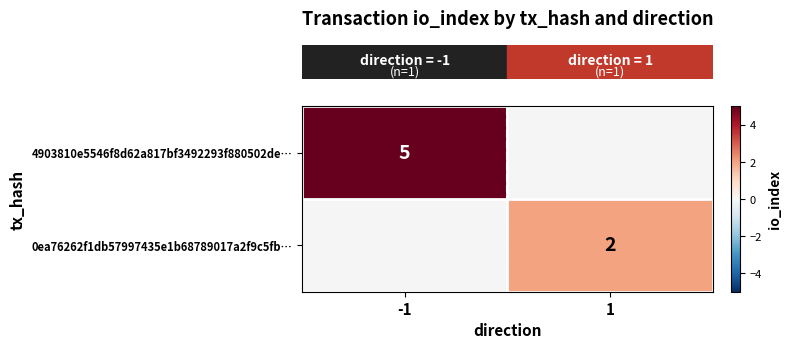

List the labels in order of row_1 value, smallest first.

-1, 1